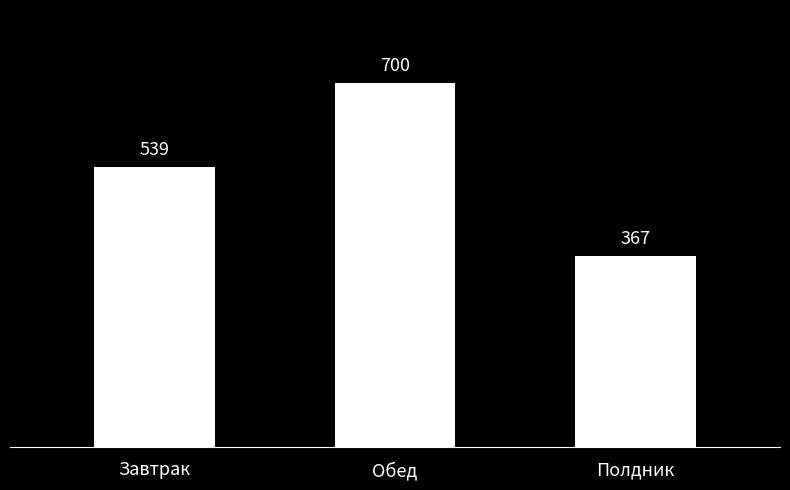

List the labels in order of value, largest first.

Обед, Завтрак, Полдник